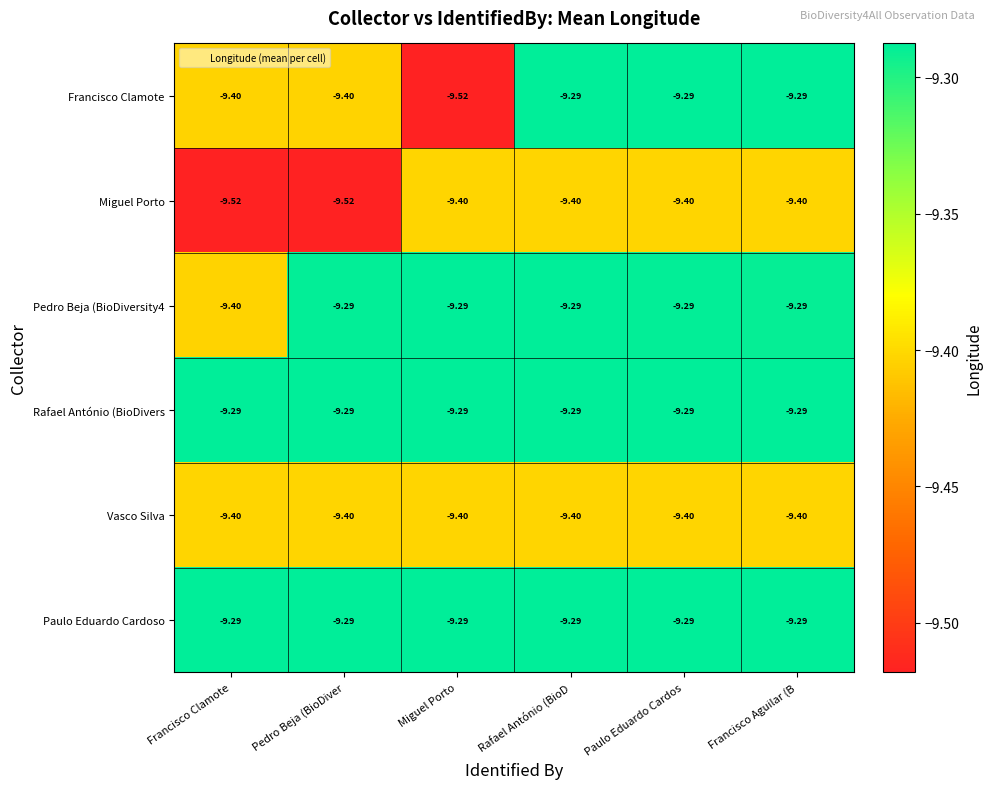

Between Francisco Clamote and Paulo Eduardo Cardos, which series saw the biggest shift?

Miguel Porto